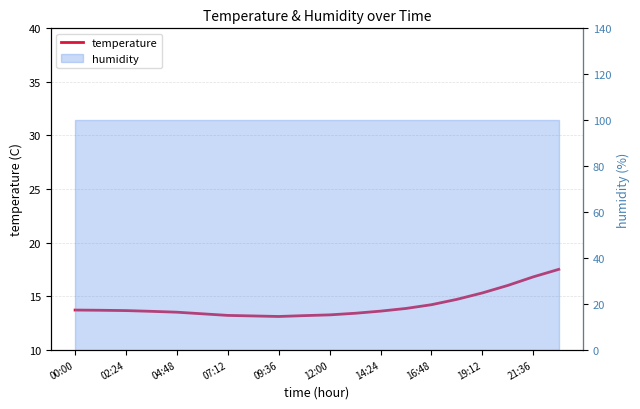

True or false: the data has more than 0 interior local peaks.

False